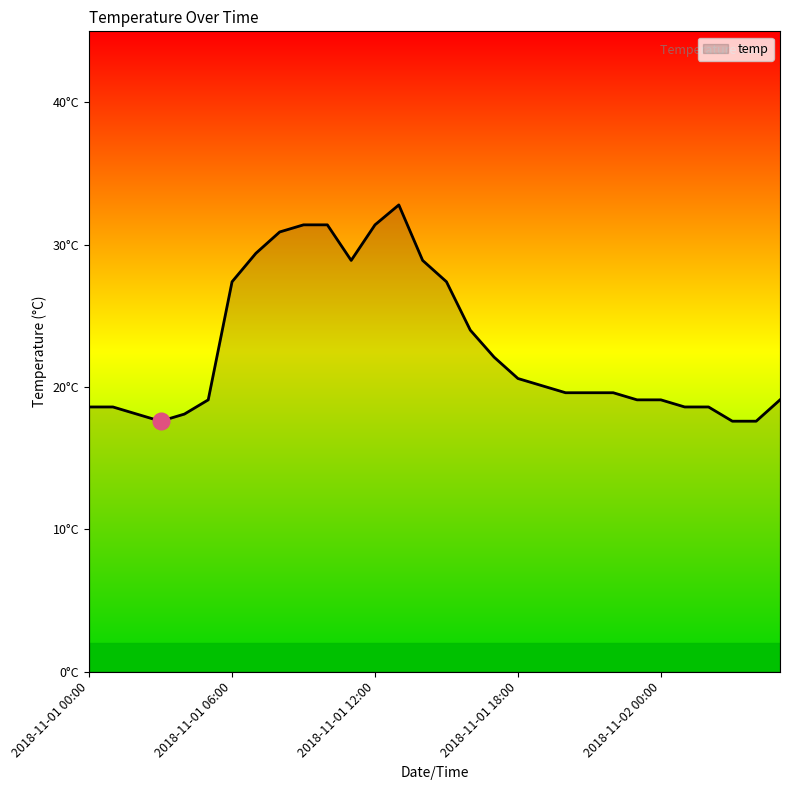

Does the chart have visible grid lines?

No